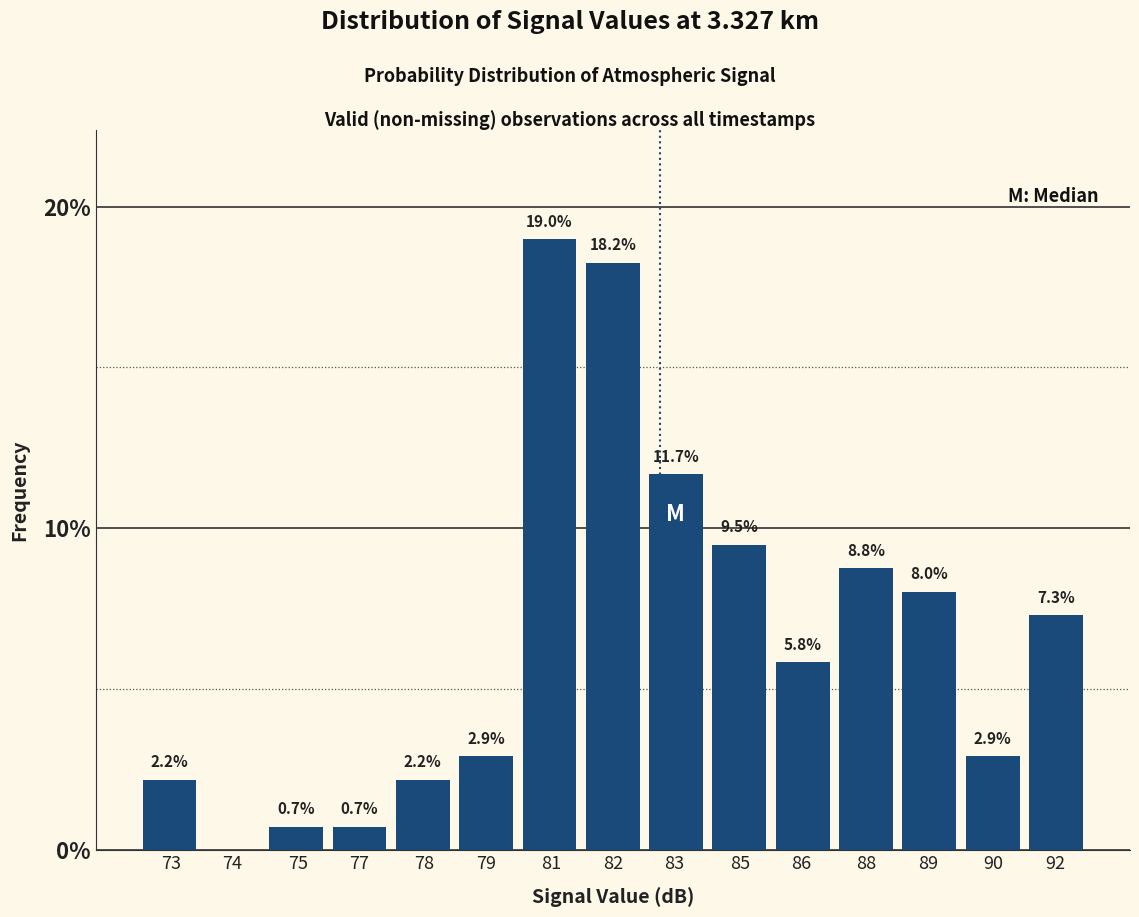

Reading left to right, extract all data points from this chart.

73=2.2	74=0.0	75=0.7	77=0.7	78=2.2	79=2.9	81=19.0	82=18.2	83=11.7	85=9.5	86=5.8	88=8.8	89=8.0	90=2.9	92=7.3